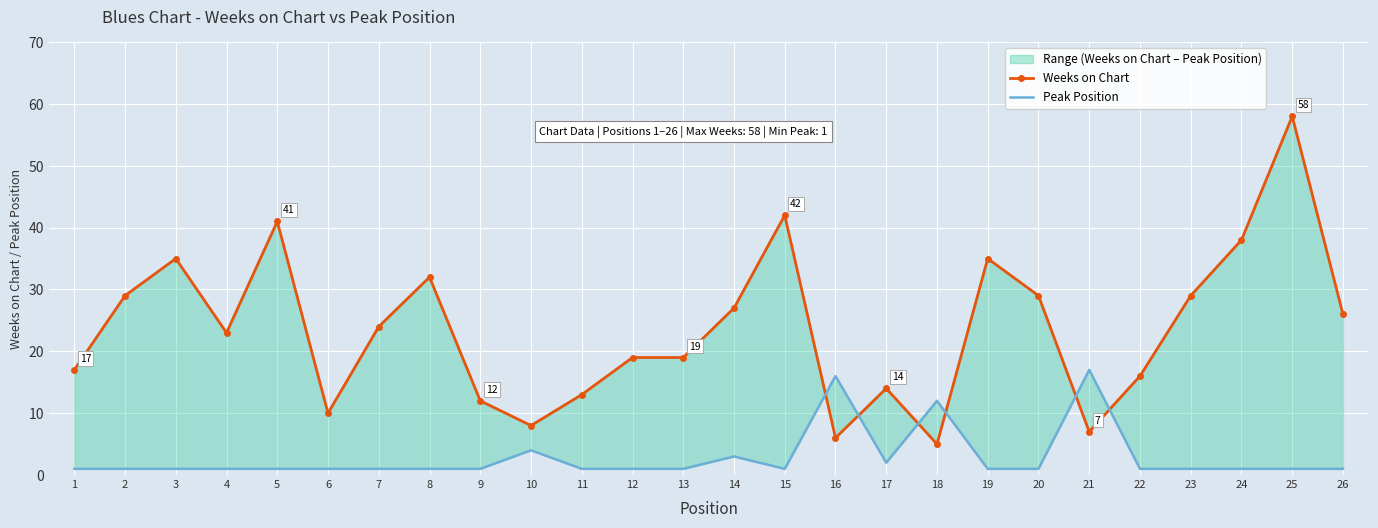

Between 7 and 10, which series saw the biggest shift?

Weeks on Chart